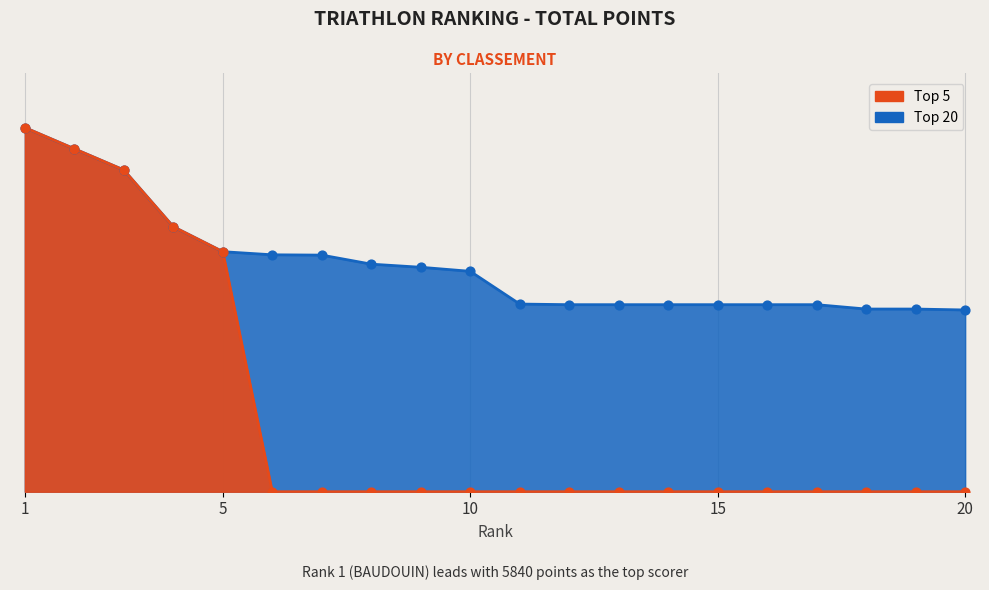

What is the total value across all series at 3?

10320